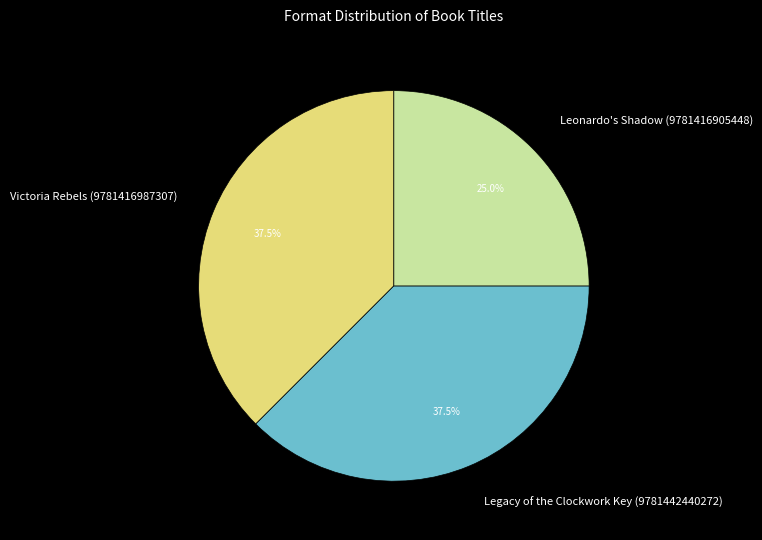

Does any single category account for the majority?

No